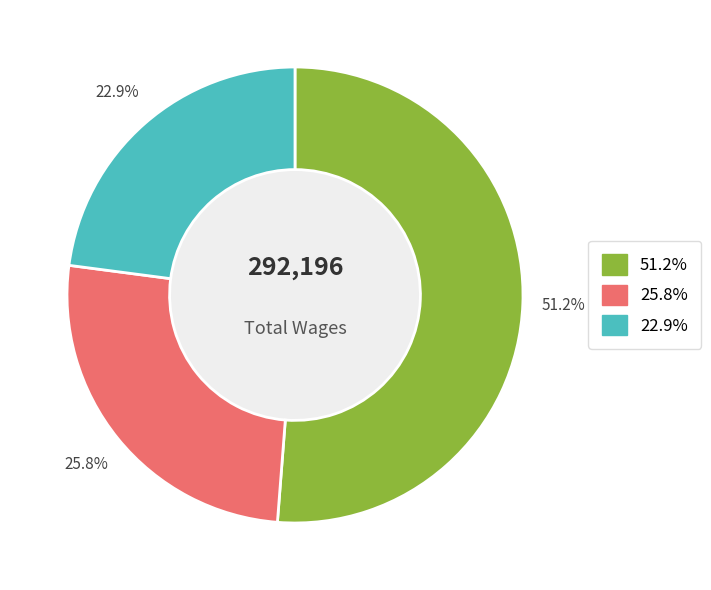

Does any single category account for the majority?

Yes